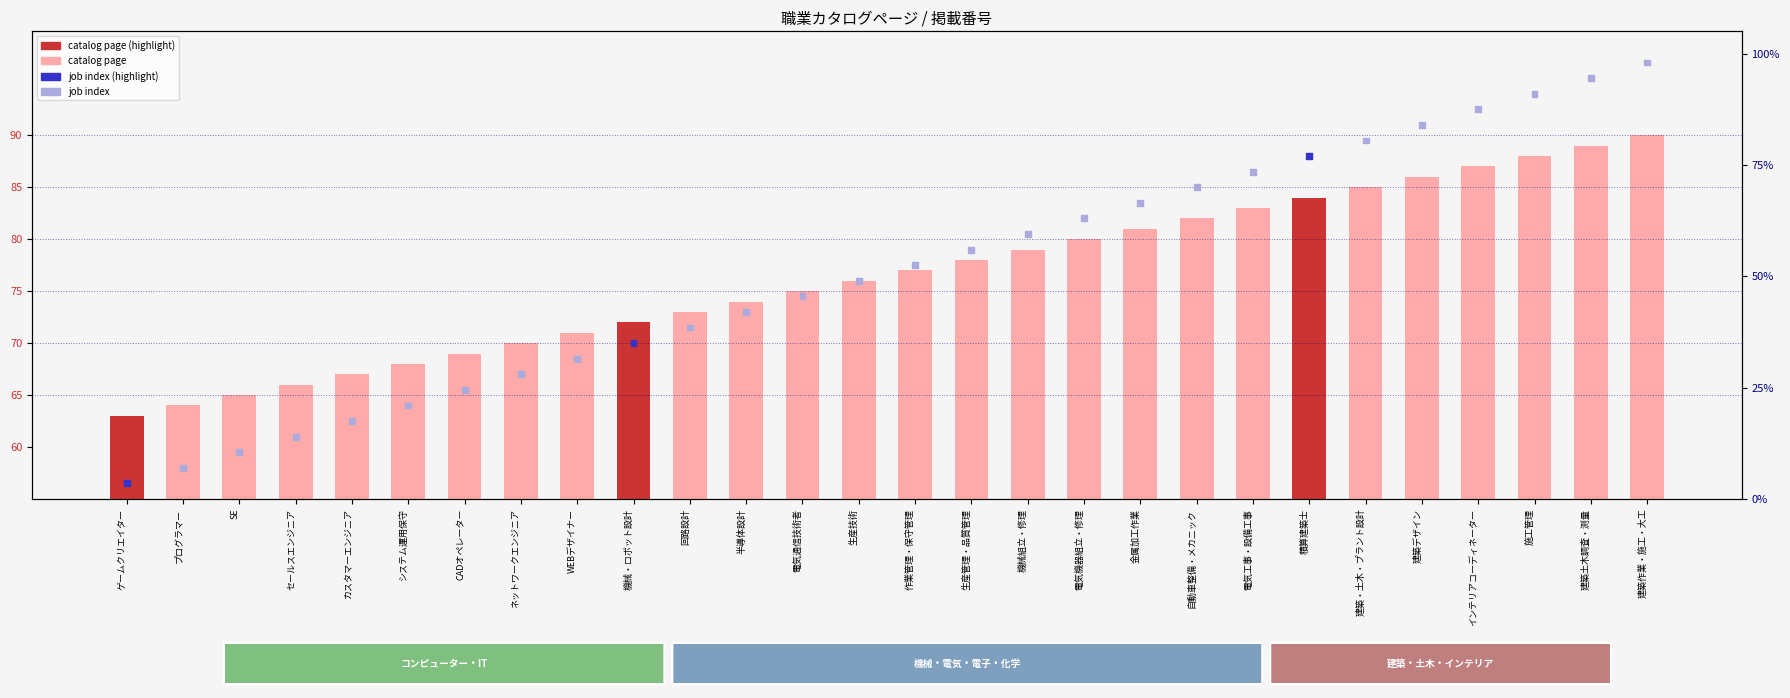

Which series contains the lowest Y value?

job index (scaled)